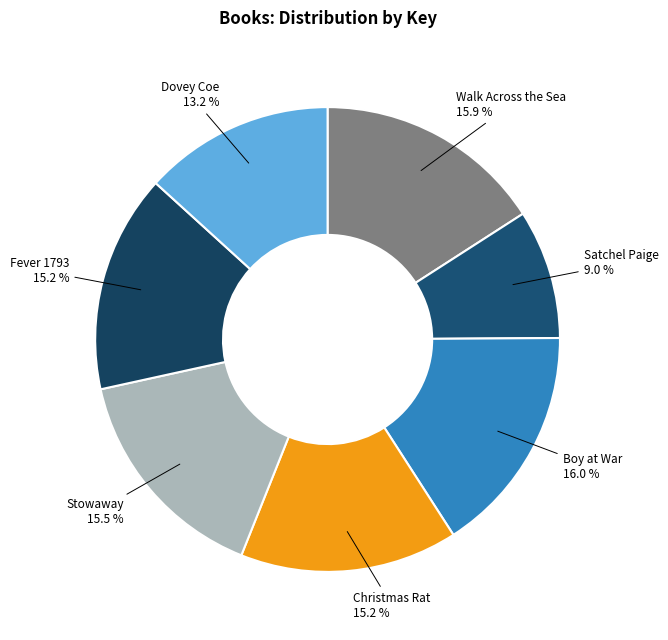

True or false: Satchel Paige accounts for 1% of the total.

False